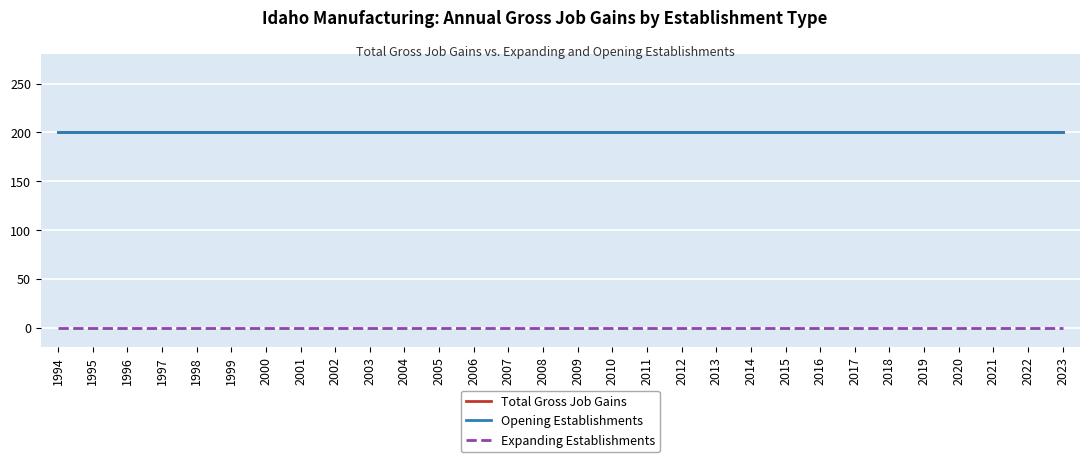

Which category has the highest value in the Total Gross Job Gains series?

1994